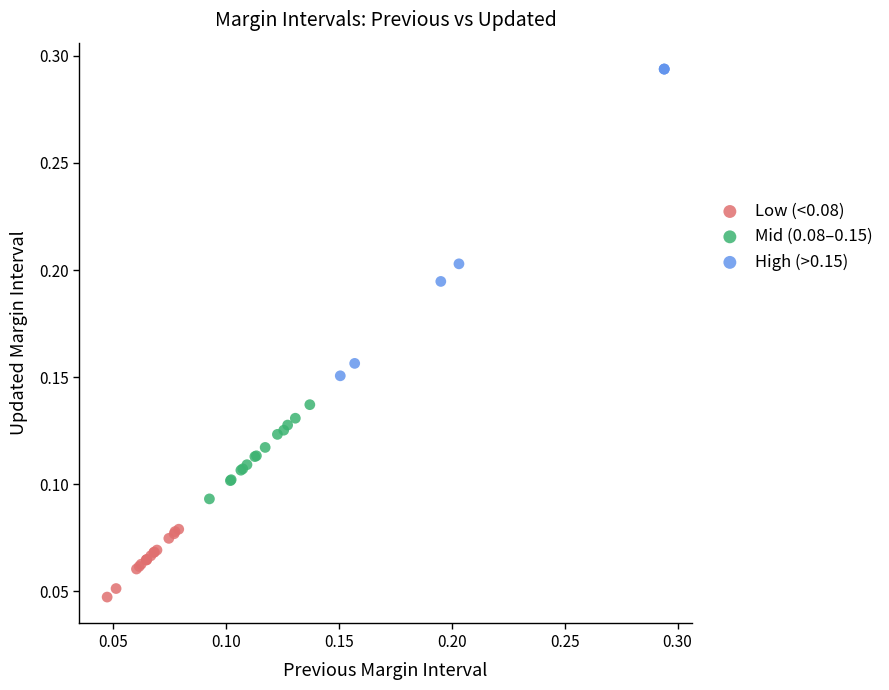

What are all the series names shown in the legend?

Low (<0.08), Mid (0.08–0.15), High (>0.15)